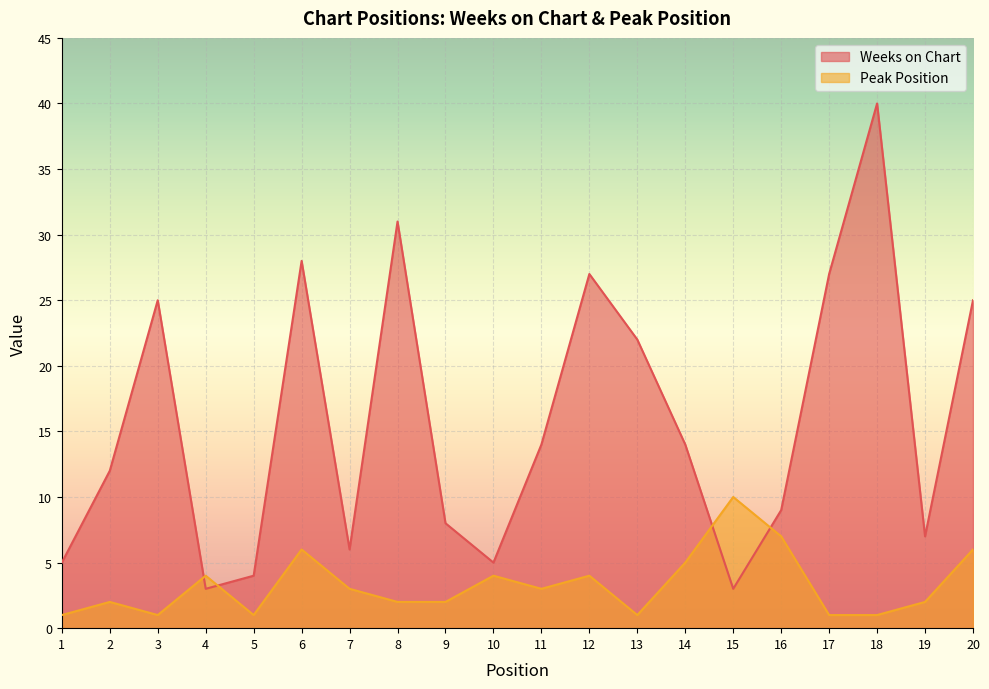

How many interior local valleys does the Peak Position series have?

4